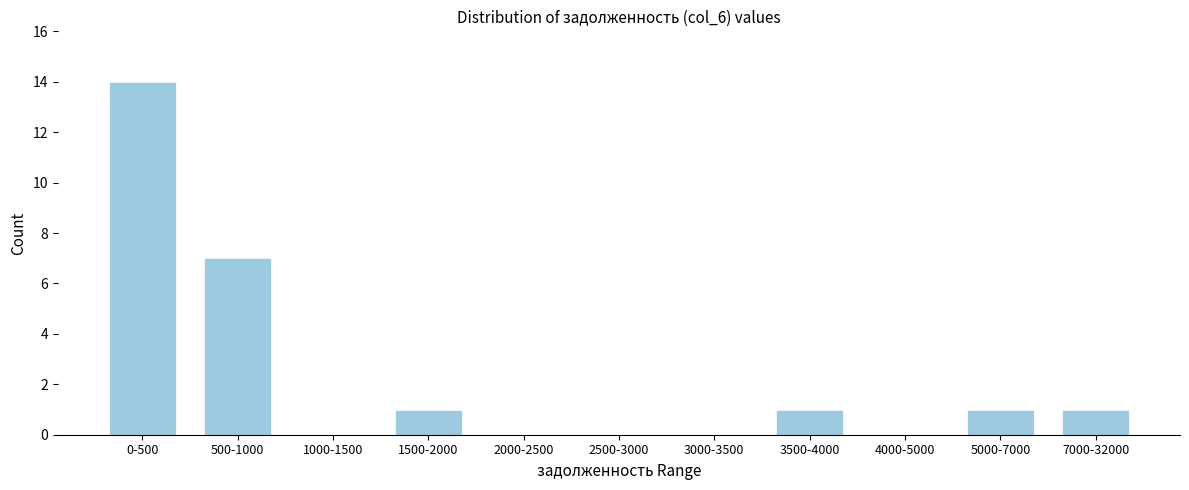

Reading left to right, what are all the values shown in this chart?

0-500=14	500-1000=7	1000-1500=0	1500-2000=1	2000-2500=0	2500-3000=0	3000-3500=0	3500-4000=1	4000-5000=0	5000-7000=1	7000-32000=1